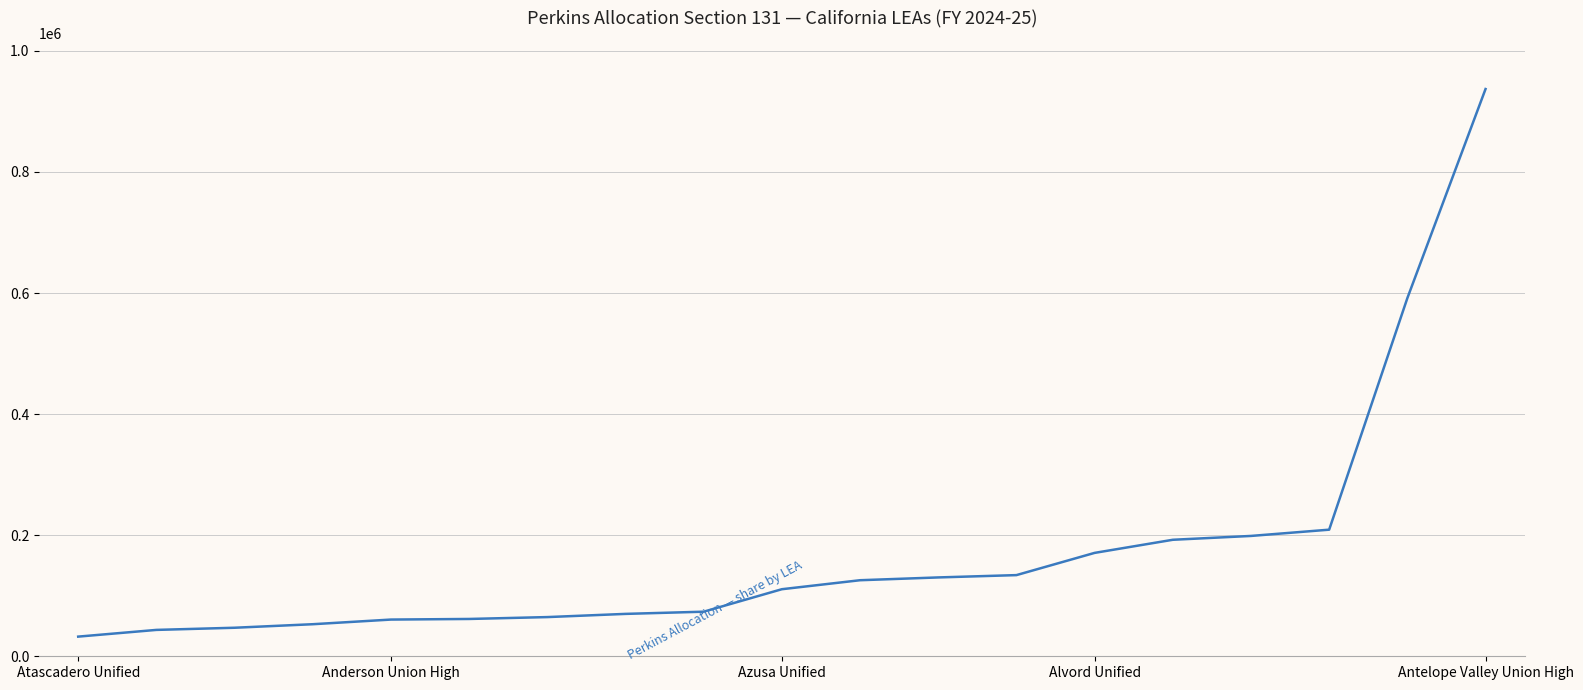

What is the greatest value displayed?

936889